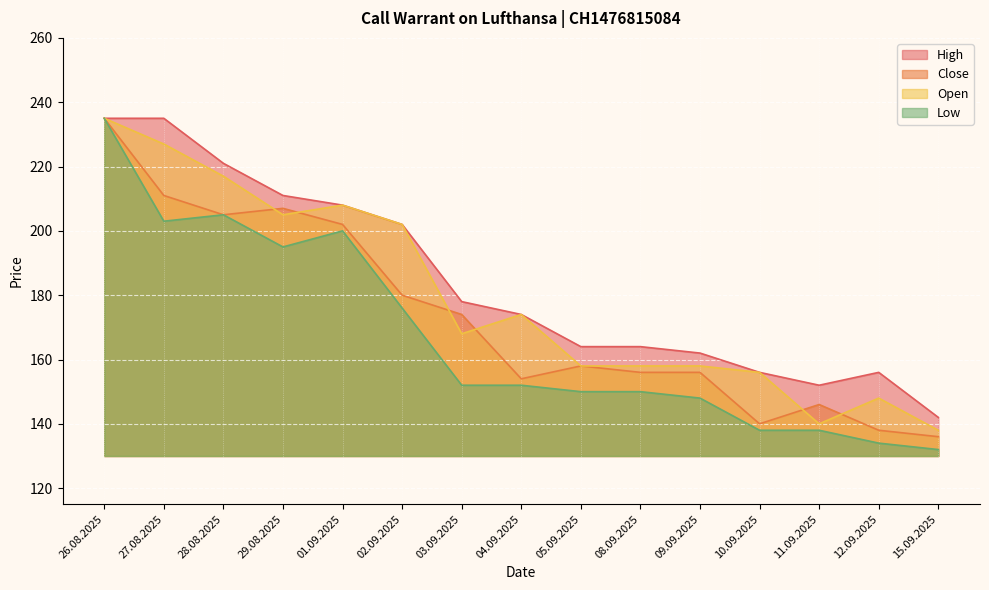

What is the label of the 12th point from the left?

10.09.2025